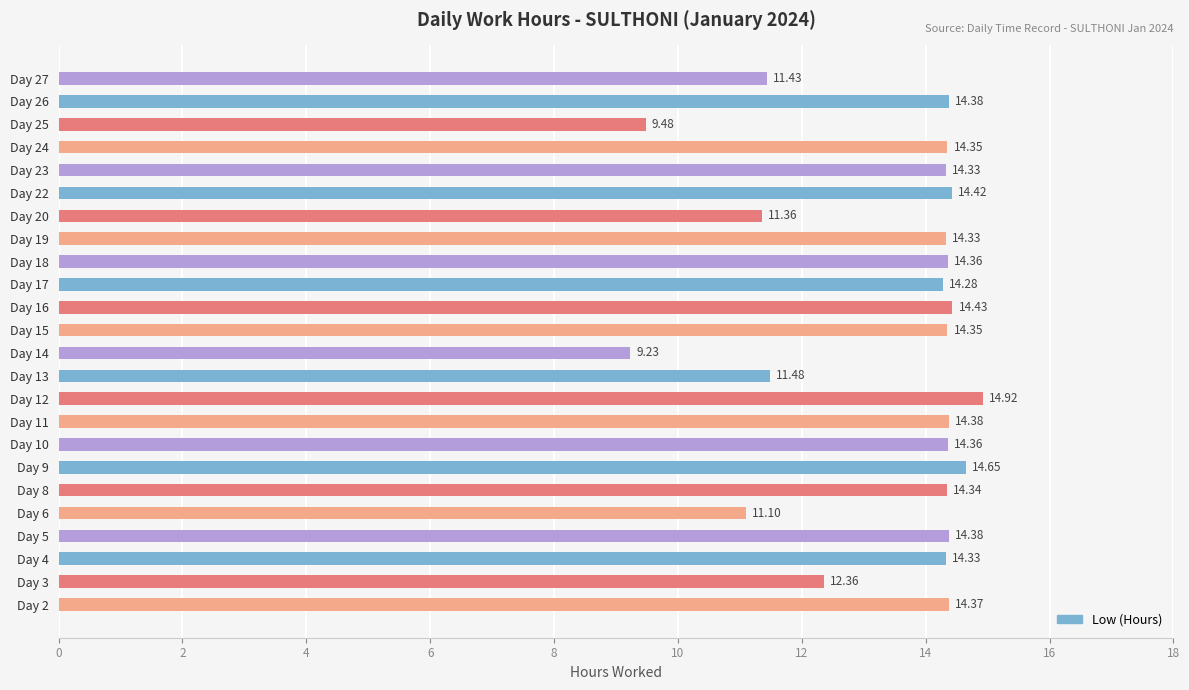

What is the sum of all values?

321.4